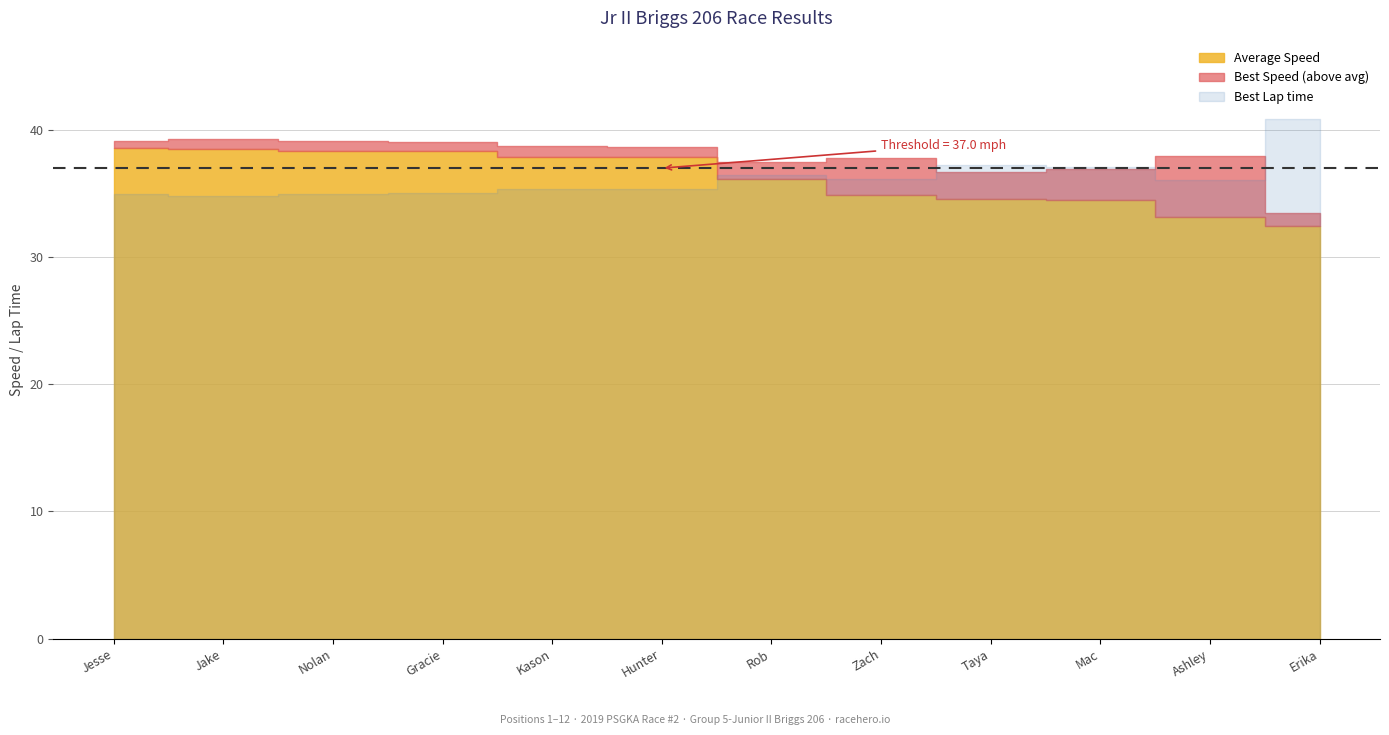

Which label corresponds to the largest value in the chart?

Erika Havard